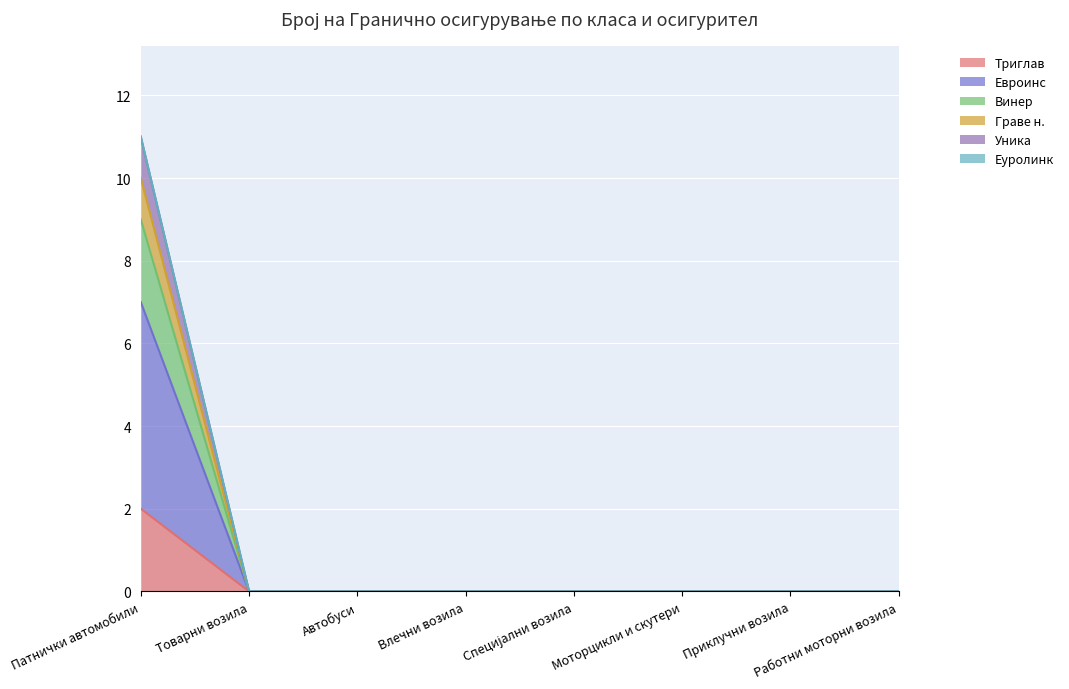

True or false: Уника has more than 0 interior local peaks.

False